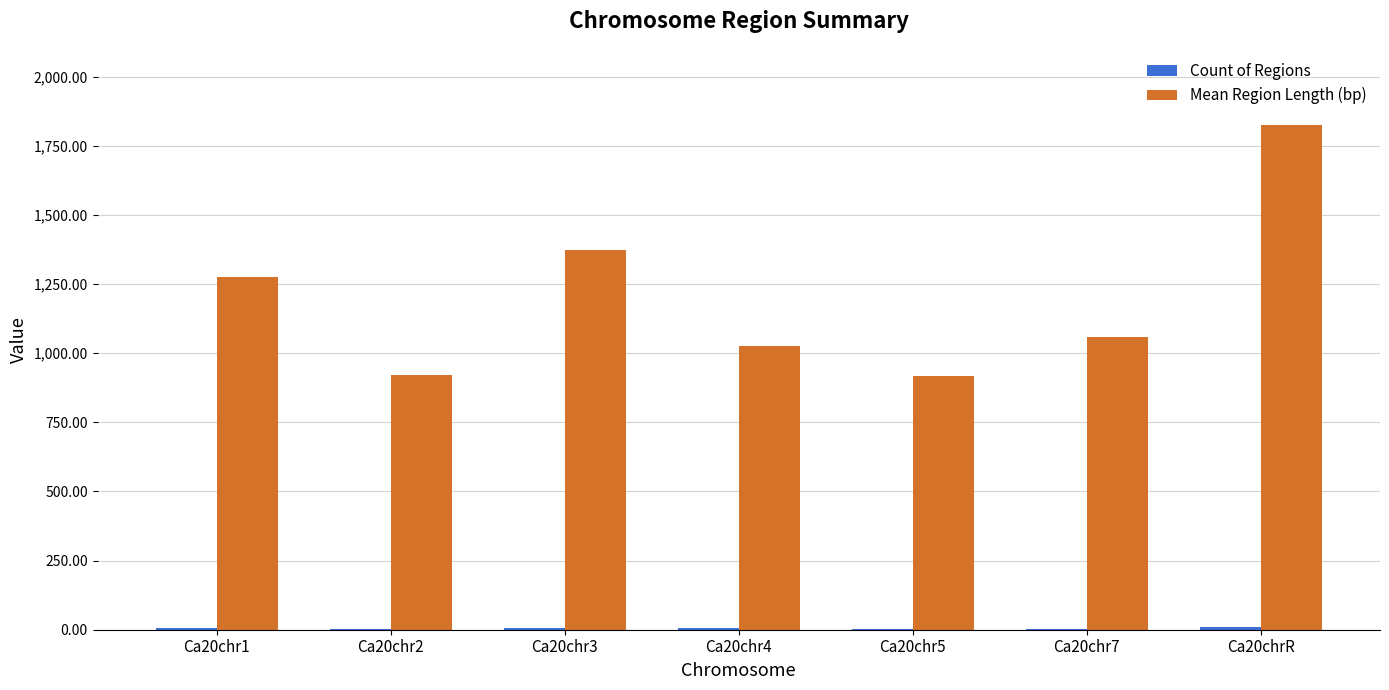

Which label corresponds to the largest value in the chart?

Ca20chrR